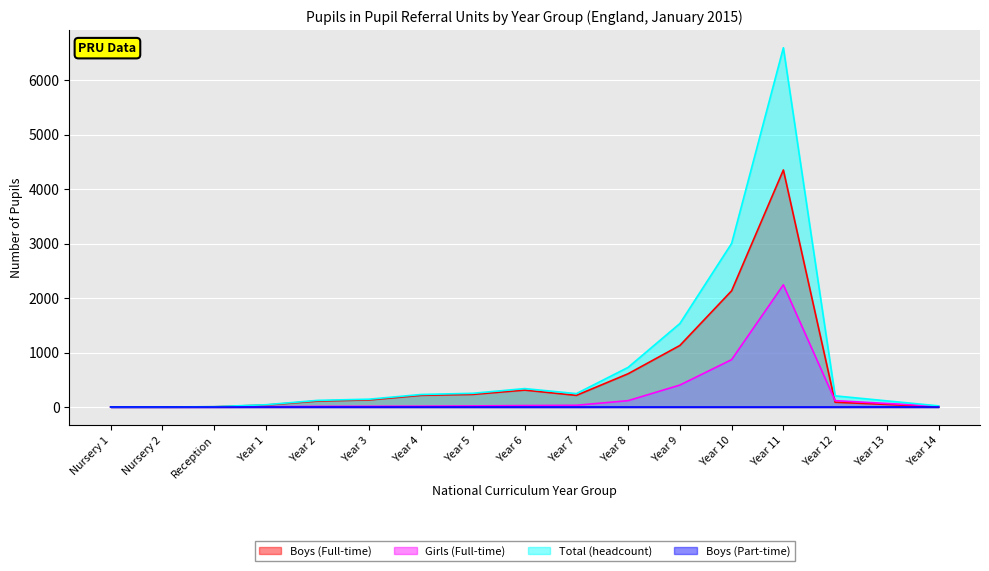

What is the label of the 5th point from the left?

Year 2